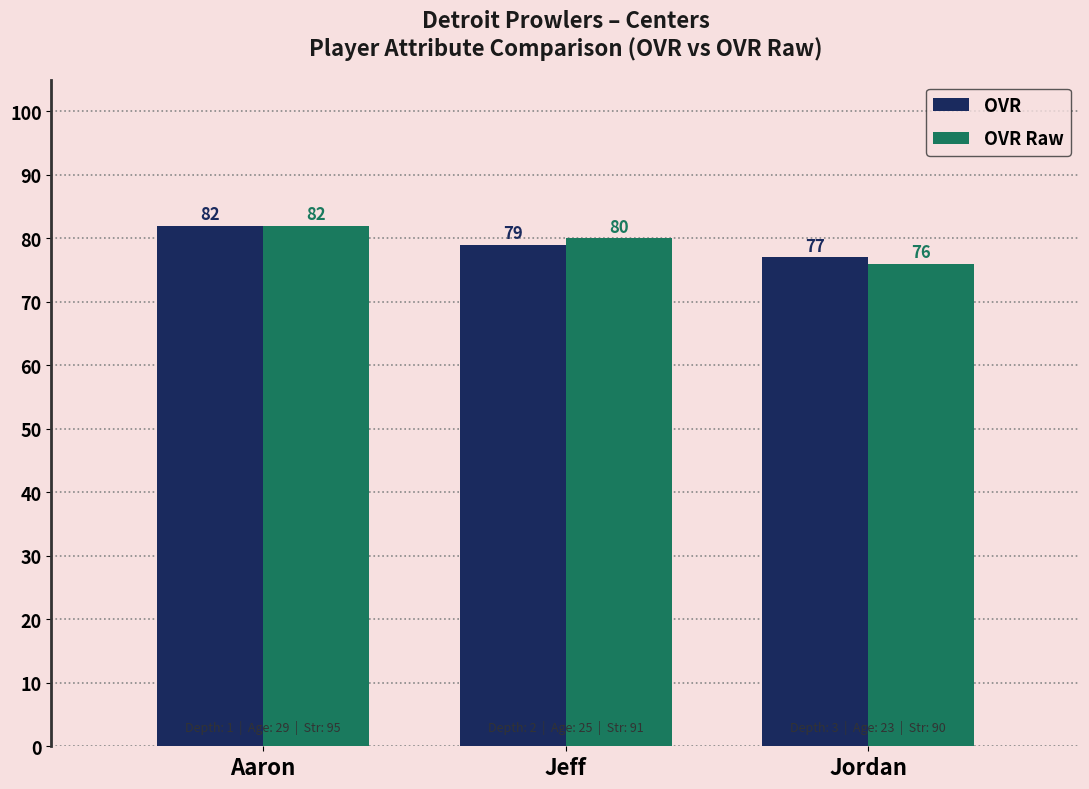

At which label does OVR reach its minimum?

Jordan